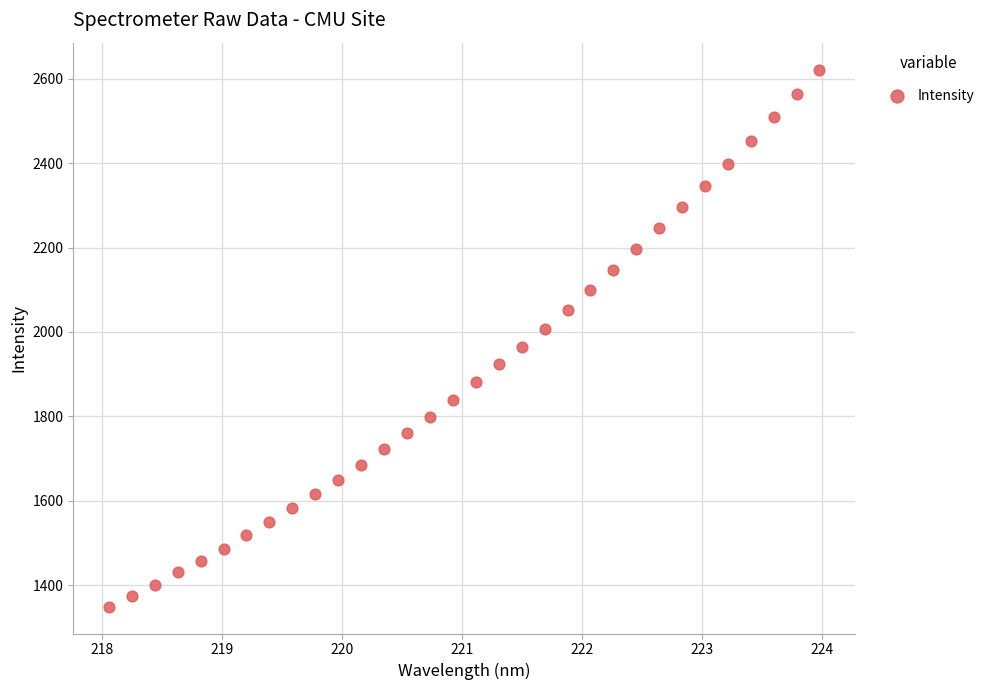

What is the range of Y values (max minus min)?

1272.4